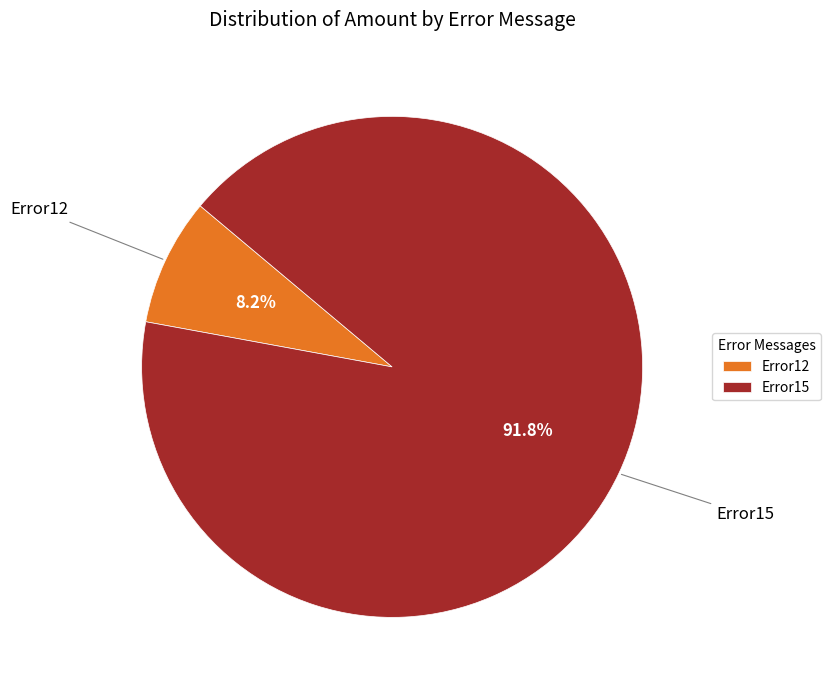

Which slice represents more than half of the pie?

Error15